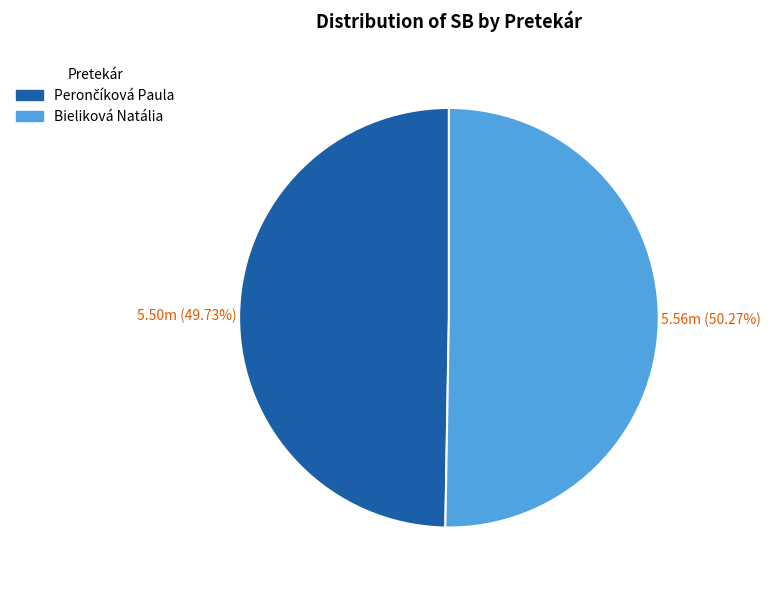

Is there a majority slice in this chart?

Yes